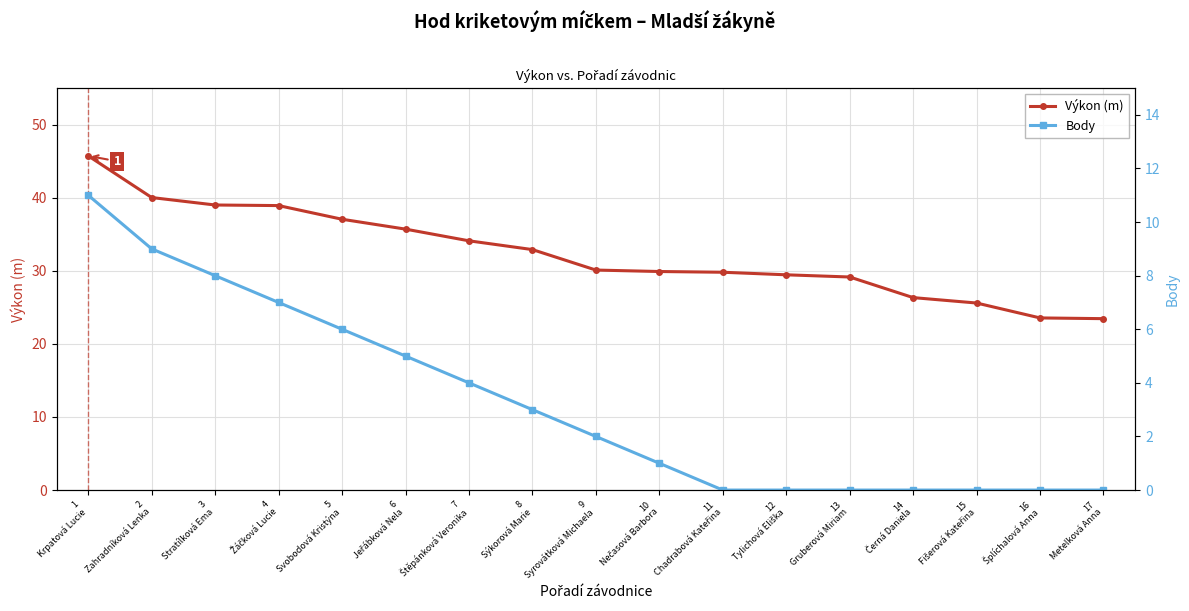

How many distinct data groups are displayed?

2